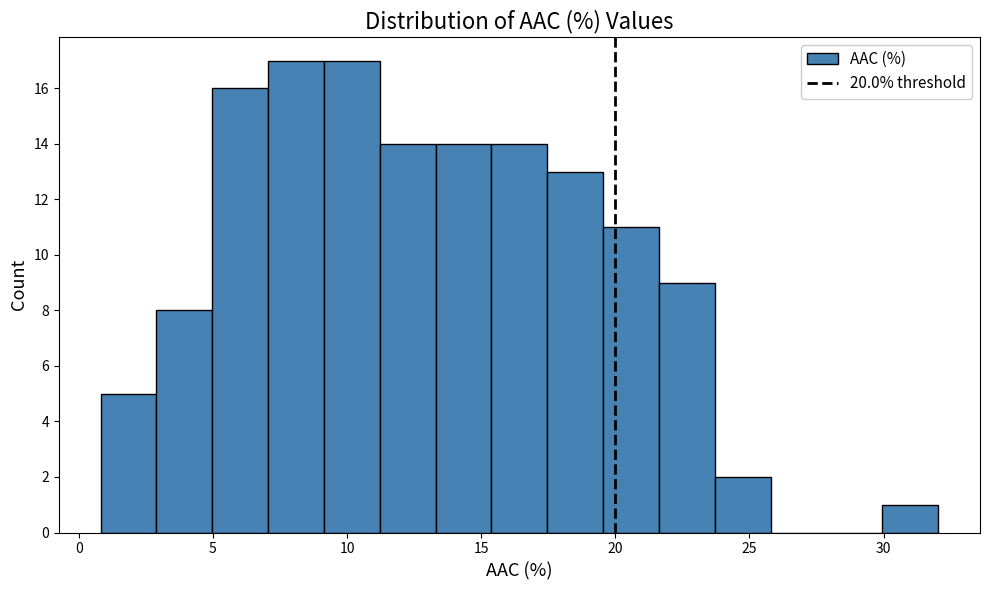

What is the height of the bar covering 30.0 to 32.0 on the x-axis? Neither the bar edges nor the heights are printed on the chart, so give them approximately, as read against the axes.

1